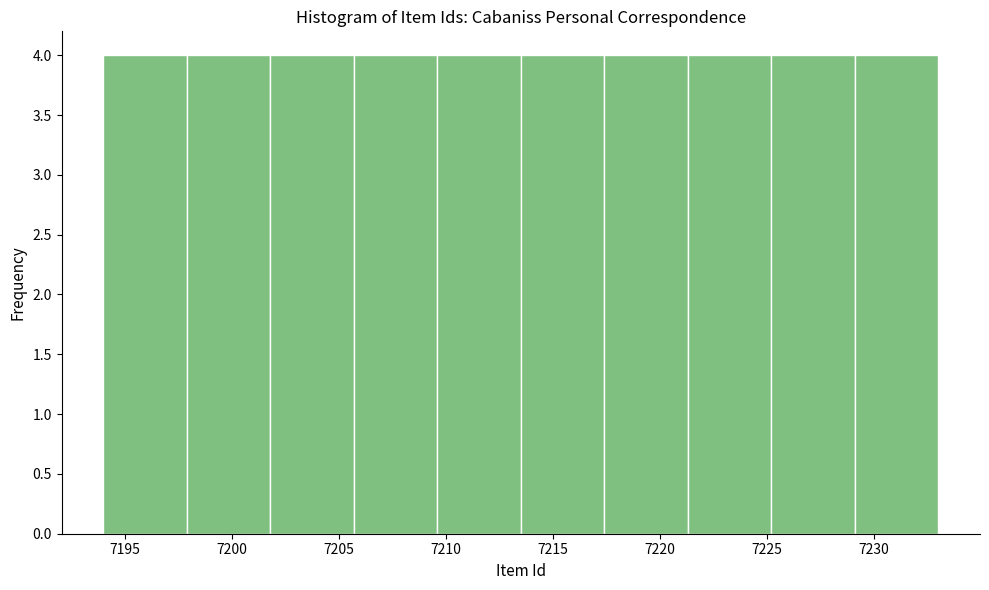

What is the height of the bar covering 7205.7 to 7209.6 on the x-axis? Neither the bar edges nor the heights are printed on the chart, so give them approximately, as read against the axes.

4